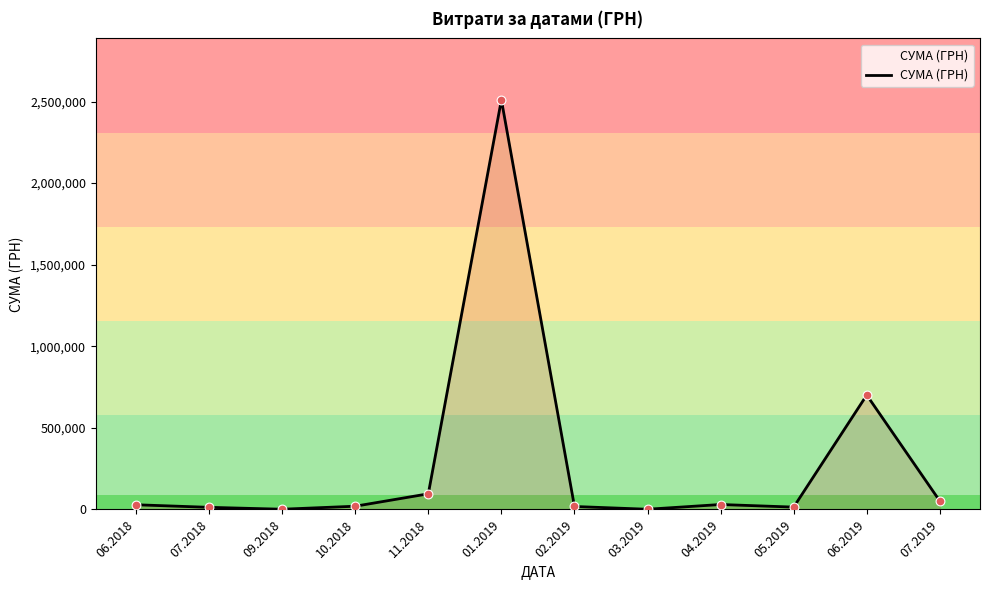

What is the change in value from 10.2018 to 06.2019?

+681223.9